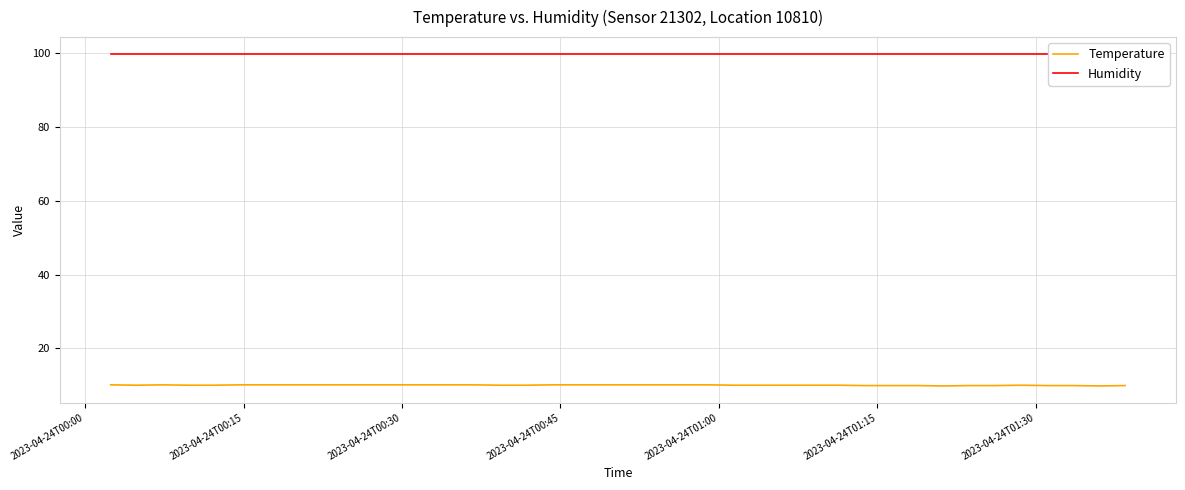

What is the lowest value of the Temperature series?

9.8